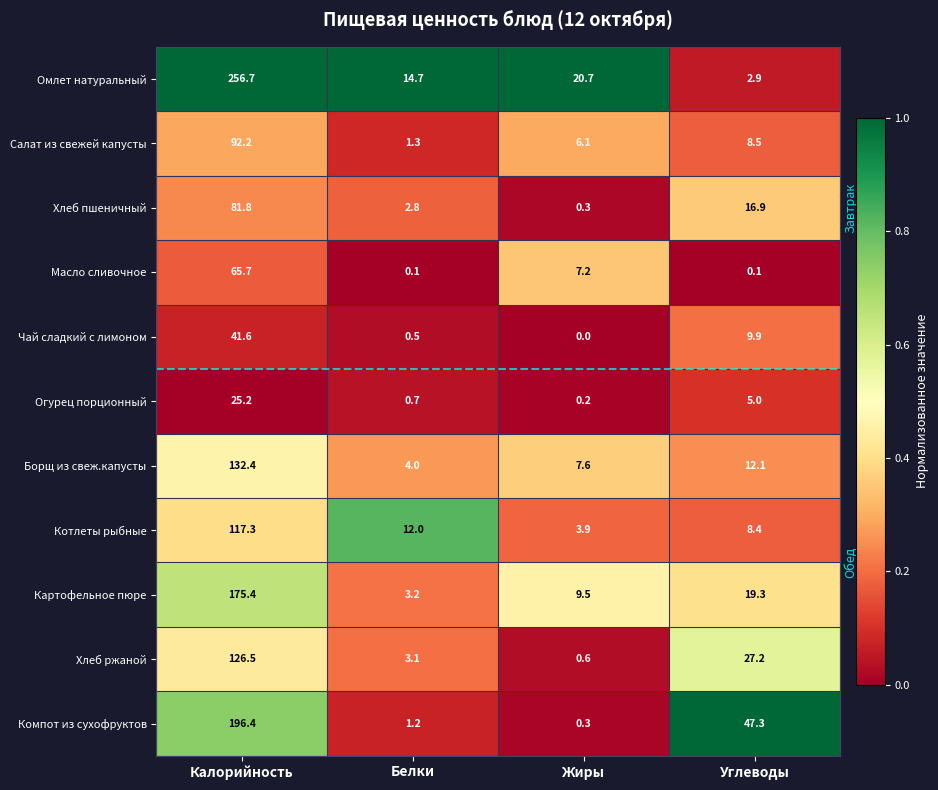

At which category does the chart reach its minimum across all series?

Жиры